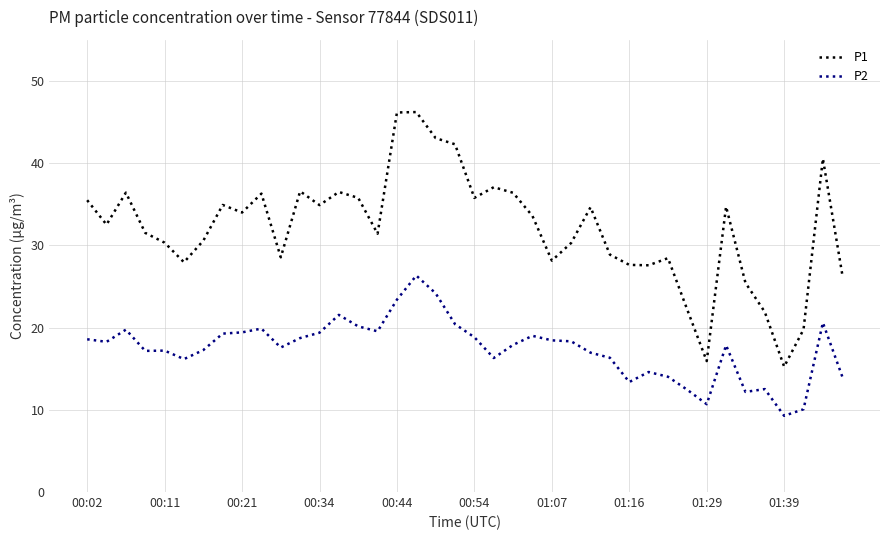

Rank the series by their average value, from highest to lowest.

P1, P2